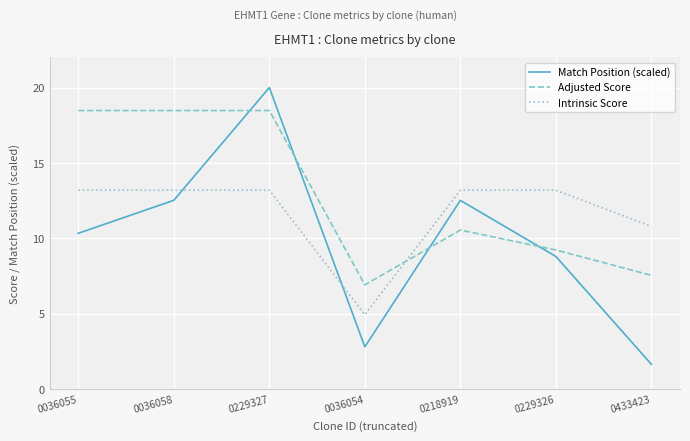

Rank the series by their average value, from highest to lowest.

Adjusted Score, Intrinsic Score, Match Position (scaled)